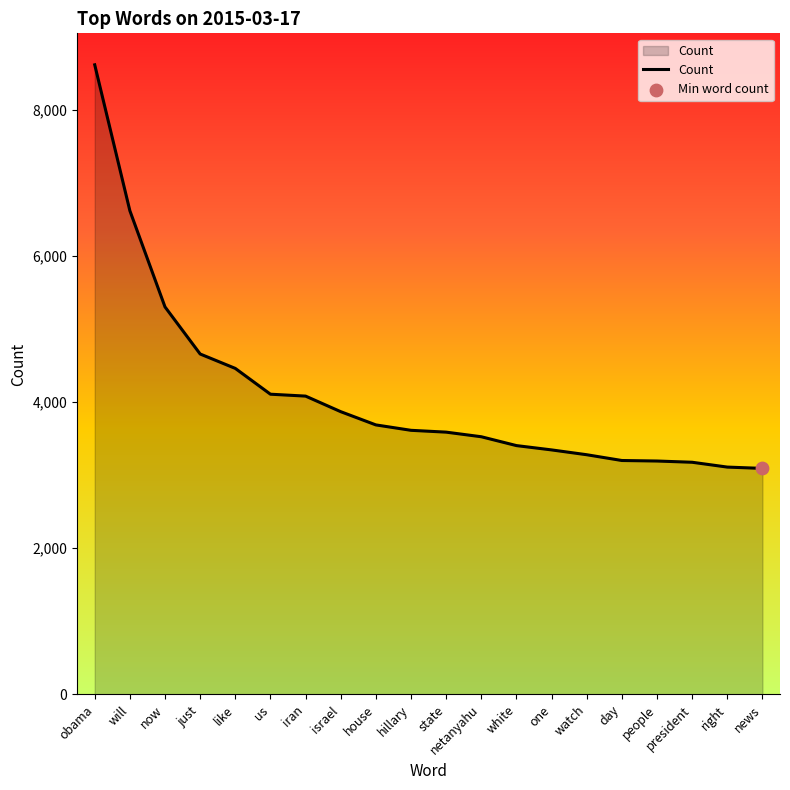

What is the change in value from will to president?

-3441